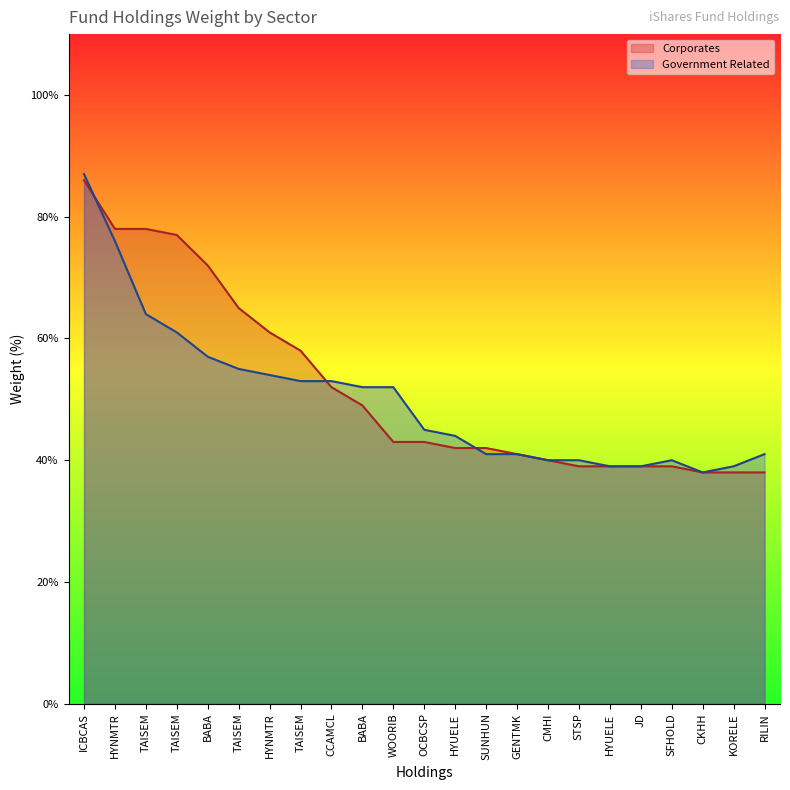

Reading left to right, what are all the values shown in this chart?

Corporates: 0.9	0.8	0.8	0.8	0.7	0.7	0.6	0.6	0.5	0.5	0.4	0.4	0.4	0.4	0.4	0.4	0.4	0.4	0.4	0.4	0.4	0.4	0.4
Government Related: 0.9	0.8	0.6	0.6	0.6	0.6	0.5	0.5	0.5	0.5	0.5	0.5	0.4	0.4	0.4	0.4	0.4	0.4	0.4	0.4	0.4	0.4	0.4